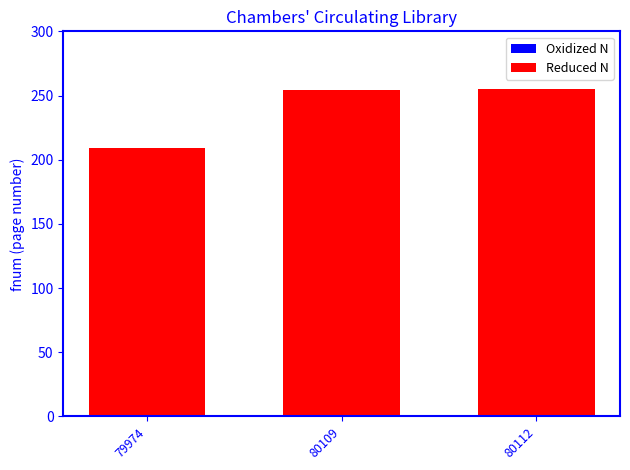

What is the sum of all values?

718